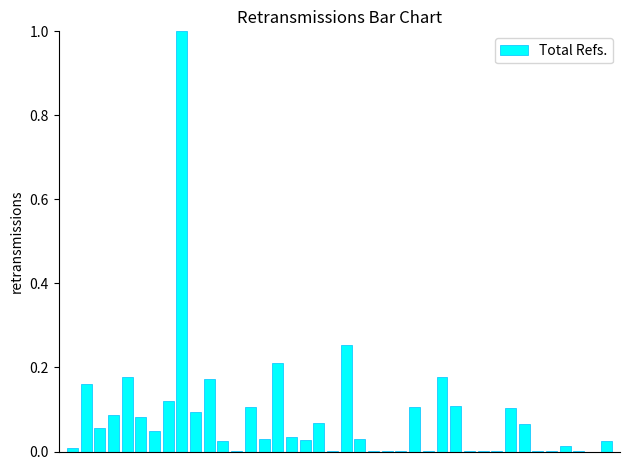

What is the greatest value displayed?

1.0